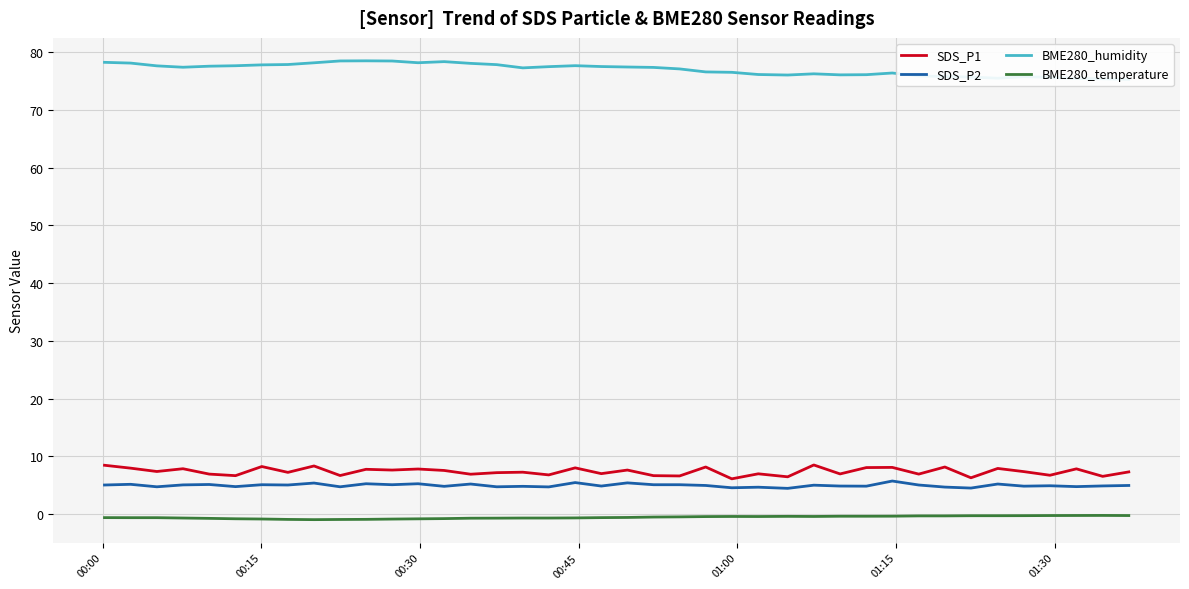

True or false: BME280_temperature and SDS_P1 cross at least once.

False